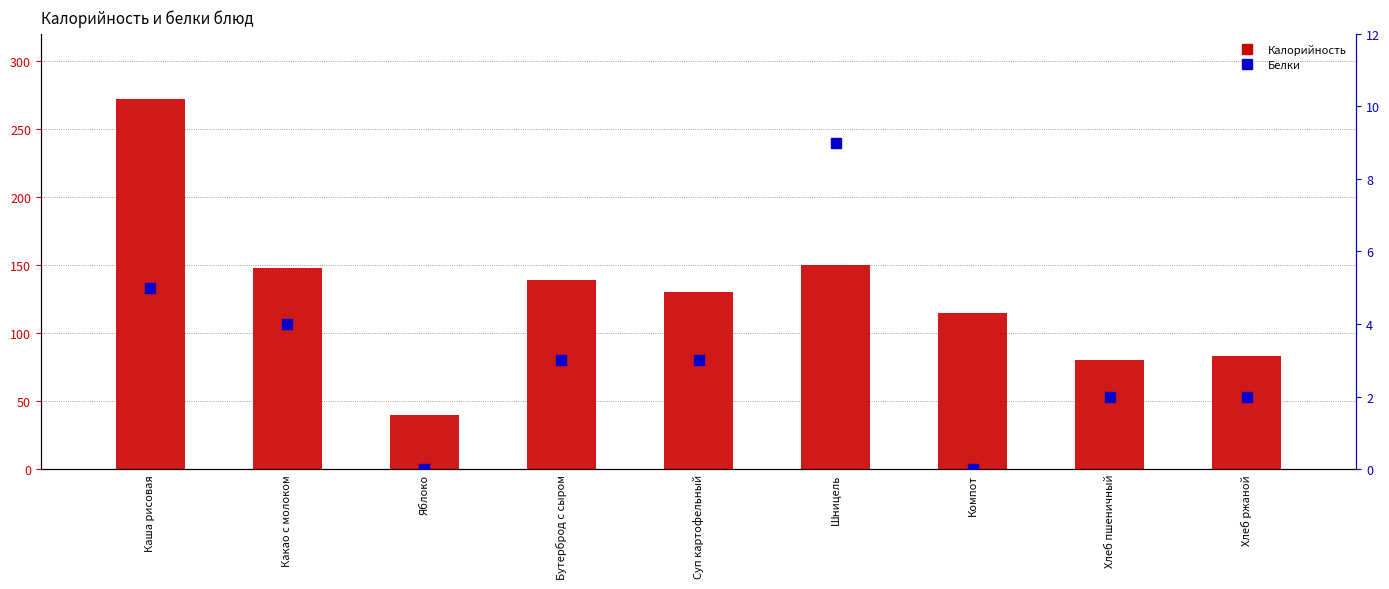

Which series contains the lowest Y value?

Белки